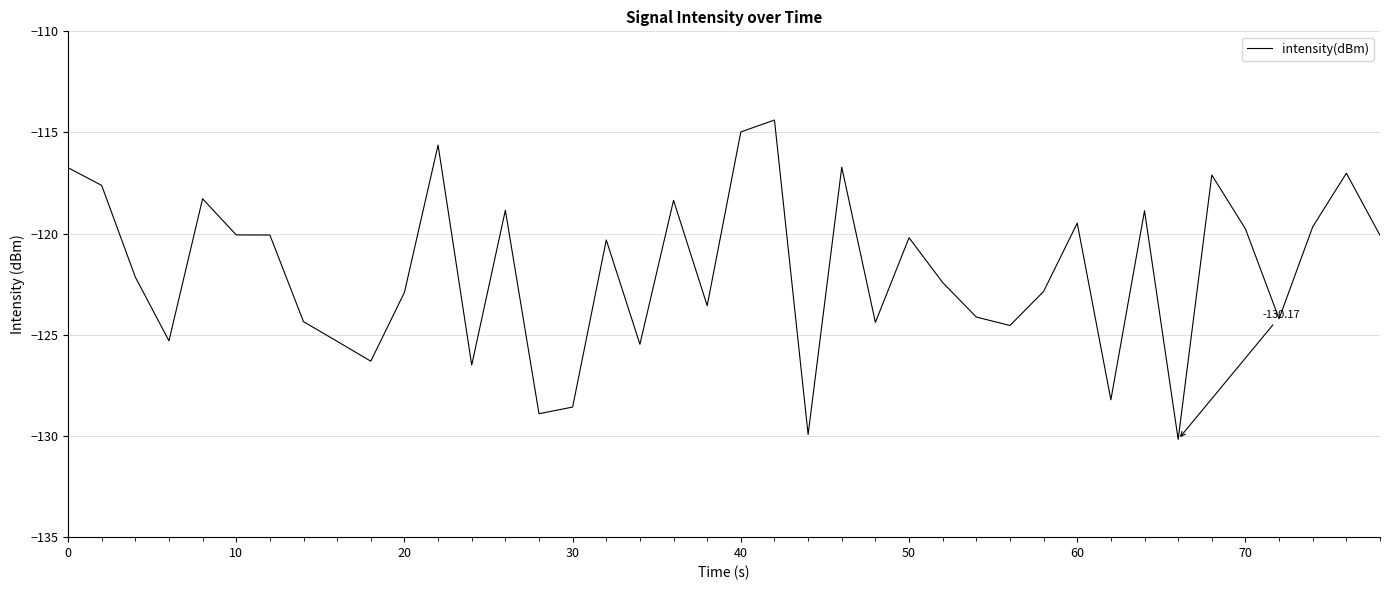

Which has a higher value, 30 or 50?

50